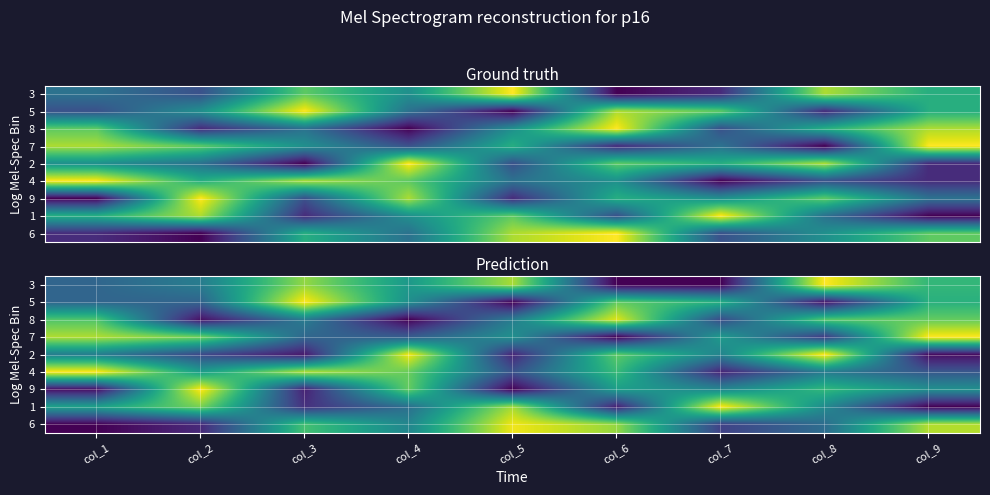

What is the minimum value shown in the chart?

1.0